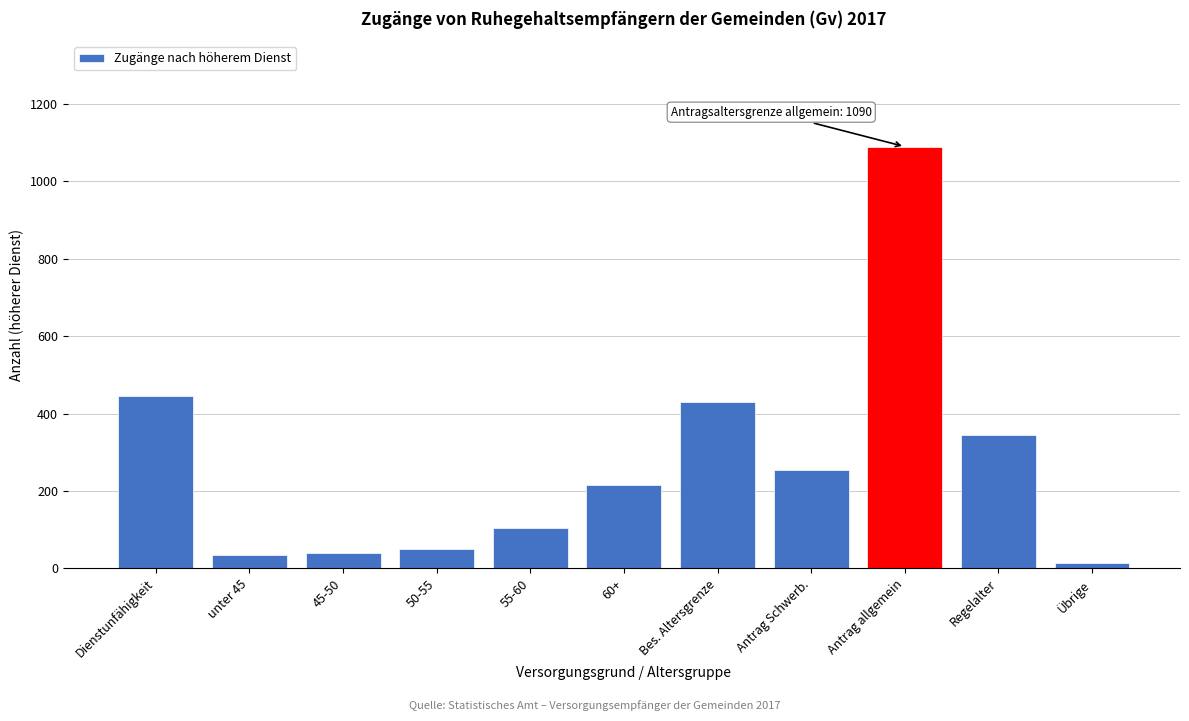

What is the sum of all values?

3025